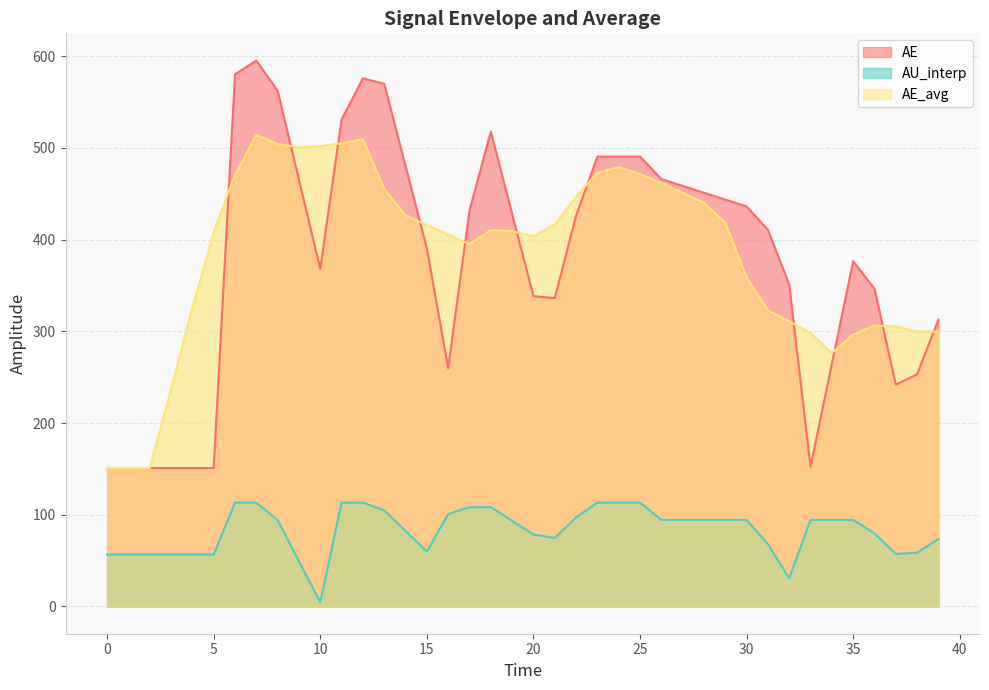

True or false: AU_interp and AE intersect in this chart.

False